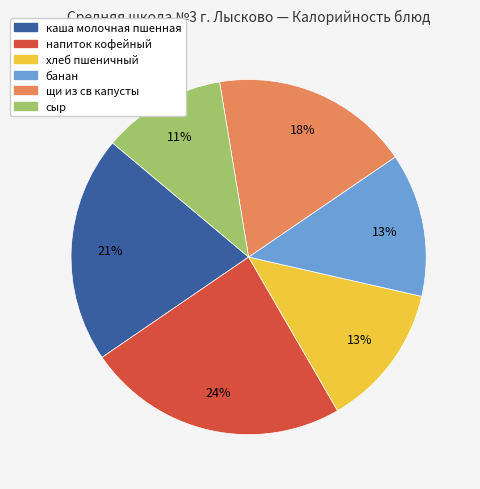

Combined, do хлеб пшеничный and каша молочная пшенная account for over 50%?

No